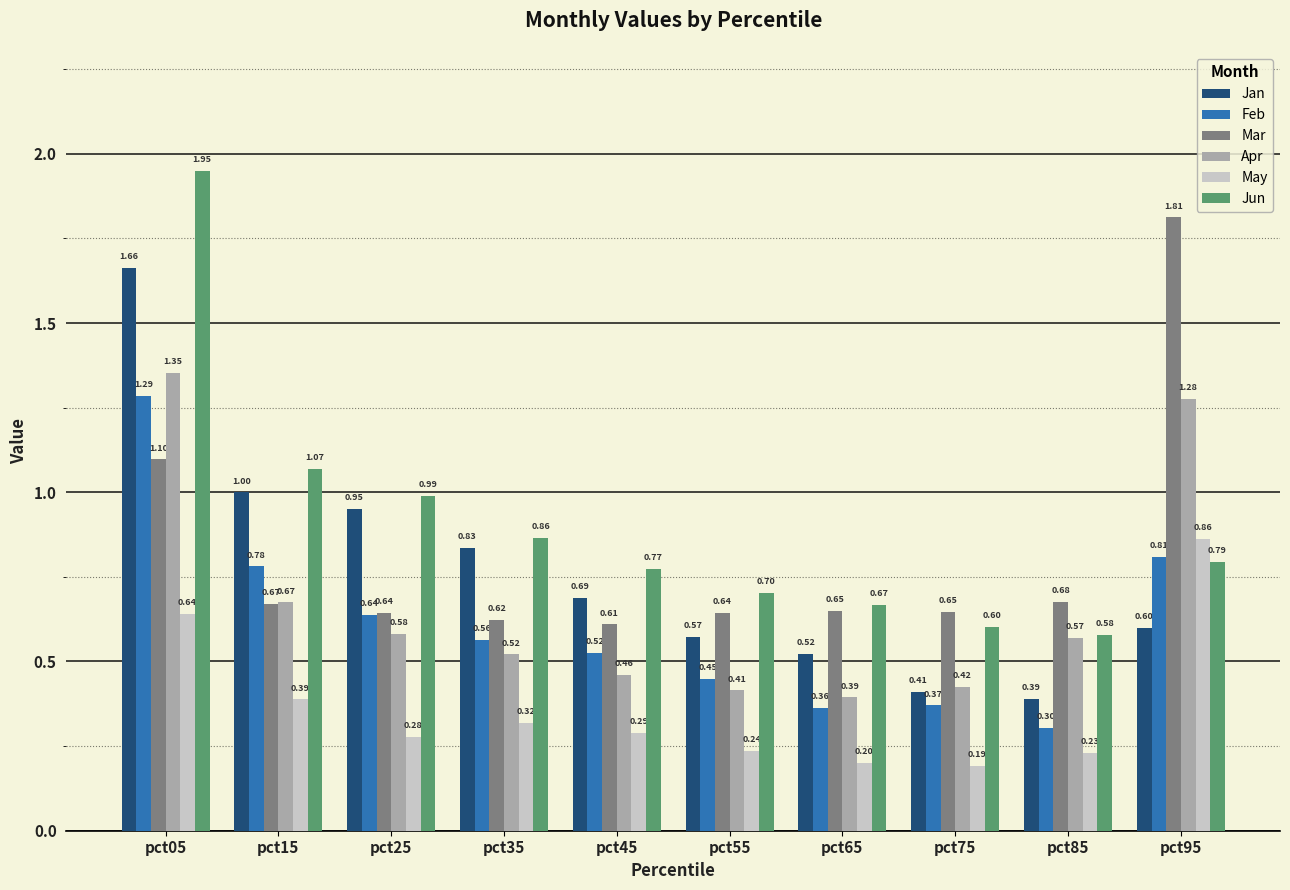

Between pct25 and pct65, which series saw the biggest shift?

Jan